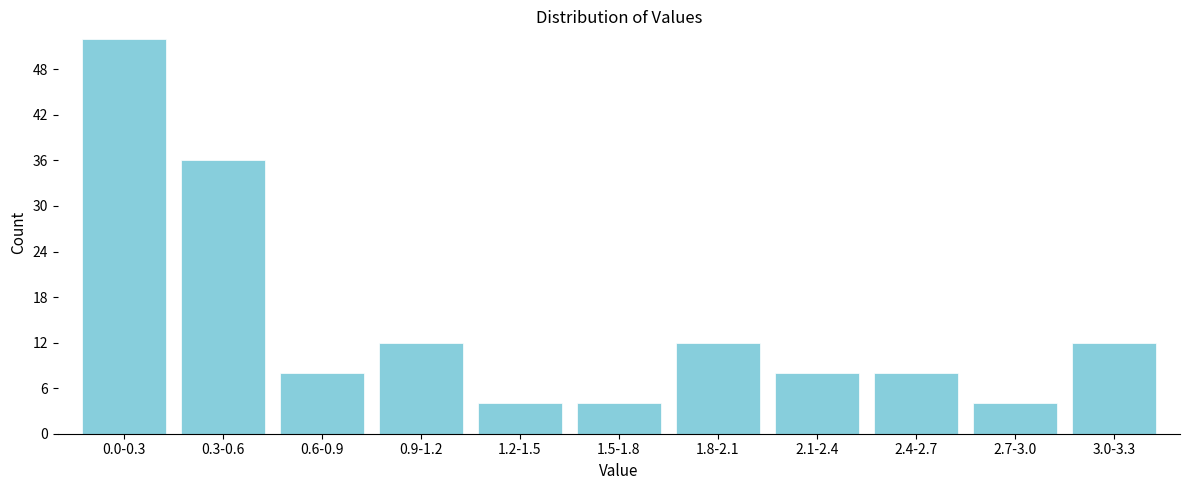

Reading right to left, what are all the values shown in this chart?

3.0-3.3=12	2.7-3.0=4	2.4-2.7=8	2.1-2.4=8	1.8-2.1=12	1.5-1.8=4	1.2-1.5=4	0.9-1.2=12	0.6-0.9=8	0.3-0.6=36	0.0-0.3=52